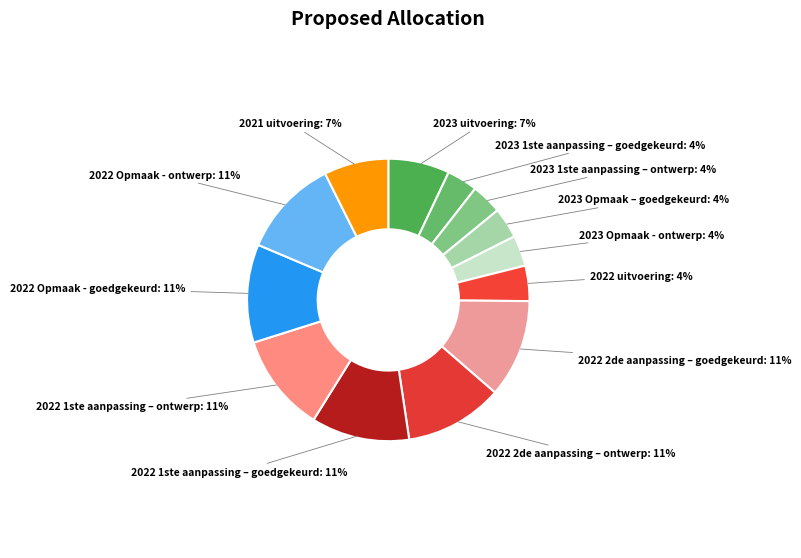

How many slices are in this pie chart?

13